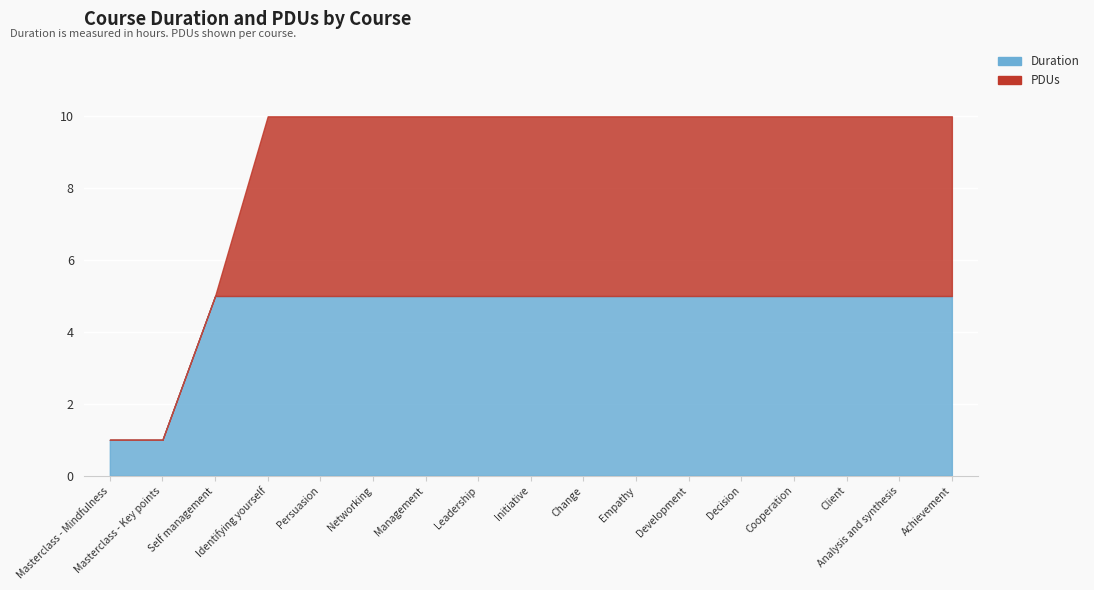

What is the value of the Duration point at the 13th from the left?

5